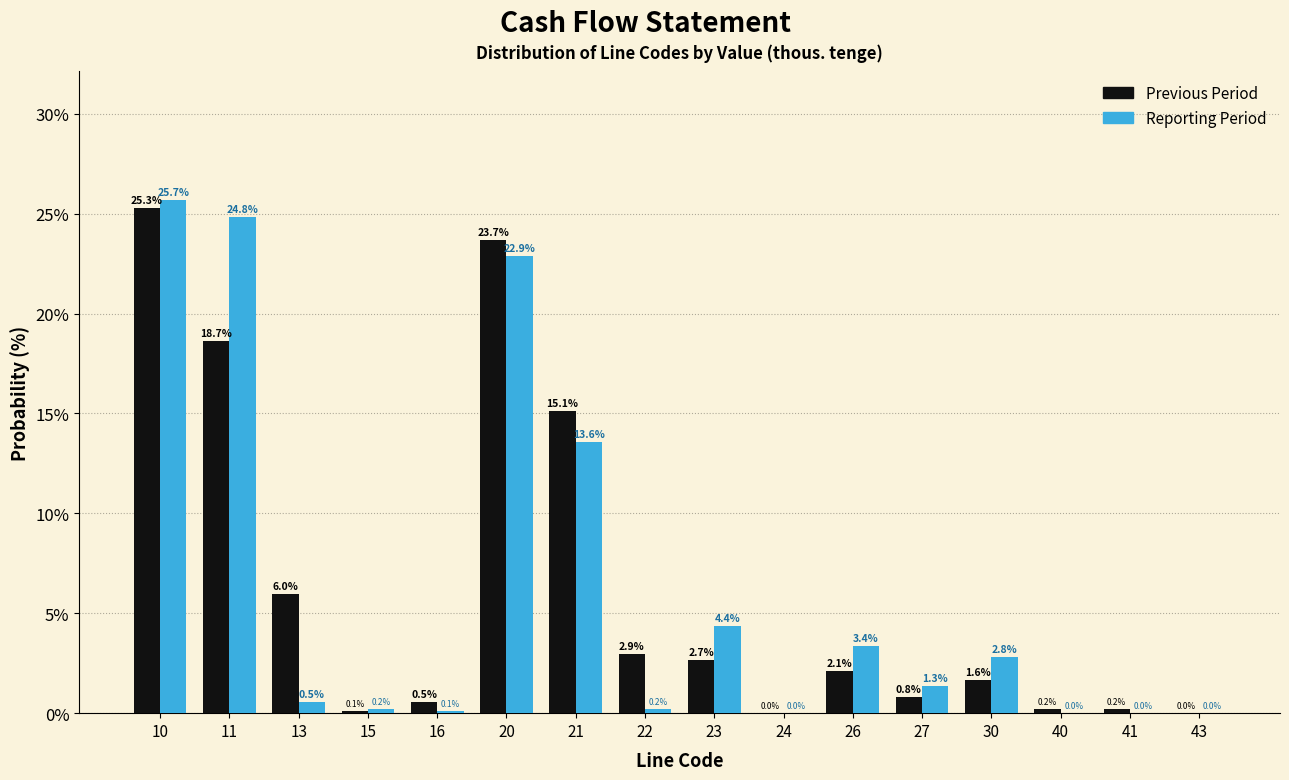

Is the value of Reporting Period at 23 greater than the value of Previous Period at 27?

Yes